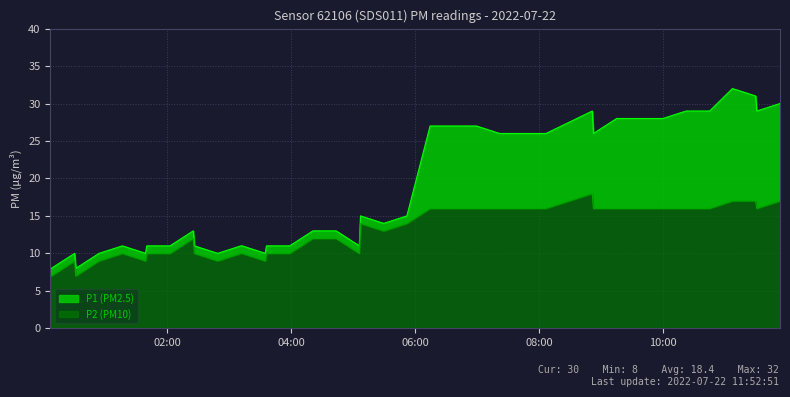

Reading left to right, what are all the values shown in this chart?

P1: 2022-07-22T00:06:32=8	2022-07-22T00:07:41=8	2022-07-22T00:30:13=10	2022-07-22T00:31:22=8	2022-07-22T00:53:53=10	2022-07-22T01:16:23=11	2022-07-22T01:38:53=10	2022-07-22T01:40:02=11	2022-07-22T02:02:32=11	2022-07-22T02:25:00=13	2022-07-22T02:26:09=11	2022-07-22T02:48:38=10	2022-07-22T03:11:06=11	2022-07-22T03:12:16=11	2022-07-22T03:34:43=10	2022-07-22T03:35:52=11	2022-07-22T03:58:21=11	2022-07-22T04:20:48=13	2022-07-22T04:43:15=13	2022-07-22T05:05:42=11	2022-07-22T05:06:51=15	2022-07-22T05:29:18=14	2022-07-22T05:51:45=15	2022-07-22T06:14:11=27	2022-07-22T06:36:37=27	2022-07-22T06:59:03=27	2022-07-22T07:21:29=26	2022-07-22T07:43:55=26	2022-07-22T08:06:20=26	2022-07-22T08:51:10=29	2022-07-22T08:52:19=26	2022-07-22T09:14:44=28	2022-07-22T09:37:09=28	2022-07-22T09:59:34=28	2022-07-22T10:21:58=29	2022-07-22T10:44:46=29	2022-07-22T11:06:48=32	2022-07-22T11:29:15=31	2022-07-22T11:30:21=29	2022-07-22T11:52:51=30
P2: 2022-07-22T00:06:32=7	2022-07-22T00:07:41=7	2022-07-22T00:30:13=9	2022-07-22T00:31:22=7	2022-07-22T00:53:53=9	2022-07-22T01:16:23=10	2022-07-22T01:38:53=9	2022-07-22T01:40:02=10	2022-07-22T02:02:32=10	2022-07-22T02:25:00=12	2022-07-22T02:26:09=10	2022-07-22T02:48:38=9	2022-07-22T03:11:06=10	2022-07-22T03:12:16=10	2022-07-22T03:34:43=9	2022-07-22T03:35:52=10	2022-07-22T03:58:21=10	2022-07-22T04:20:48=12	2022-07-22T04:43:15=12	2022-07-22T05:05:42=10	2022-07-22T05:06:51=14	2022-07-22T05:29:18=13	2022-07-22T05:51:45=14	2022-07-22T06:14:11=16	2022-07-22T06:36:37=16	2022-07-22T06:59:03=16	2022-07-22T07:21:29=16	2022-07-22T07:43:55=16	2022-07-22T08:06:20=16	2022-07-22T08:51:10=18	2022-07-22T08:52:19=16	2022-07-22T09:14:44=16	2022-07-22T09:37:09=16	2022-07-22T09:59:34=16	2022-07-22T10:21:58=16	2022-07-22T10:44:46=16	2022-07-22T11:06:48=17	2022-07-22T11:29:15=17	2022-07-22T11:30:21=16	2022-07-22T11:52:51=17